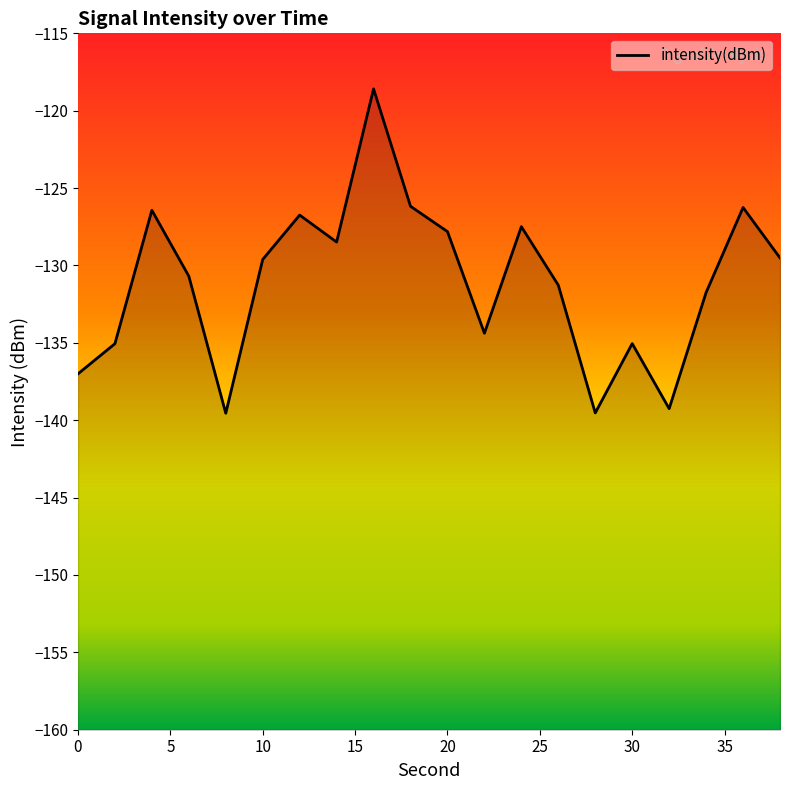

Reading right to left, what are all the values shown in this chart?

38=-129.5	36=-126.3	34=-131.7	32=-139.3	30=-135.0	28=-139.5	26=-131.3	24=-127.5	22=-134.4	20=-127.8	18=-126.2	16=-118.6	14=-128.5	12=-126.7	10=-129.6	8=-139.6	6=-130.7	4=-126.4	2=-135.1	0=-137.0